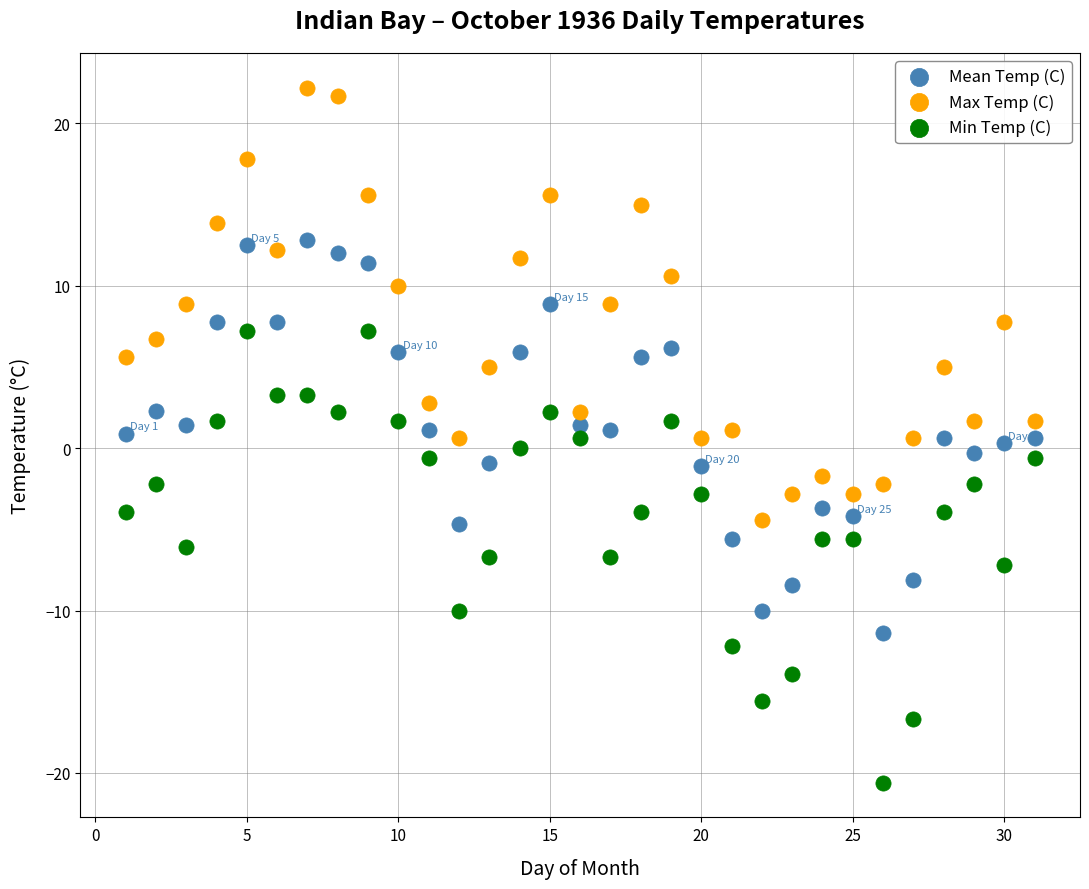

What are all the series names shown in the legend?

Mean Temp (C), Max Temp (C), Min Temp (C)